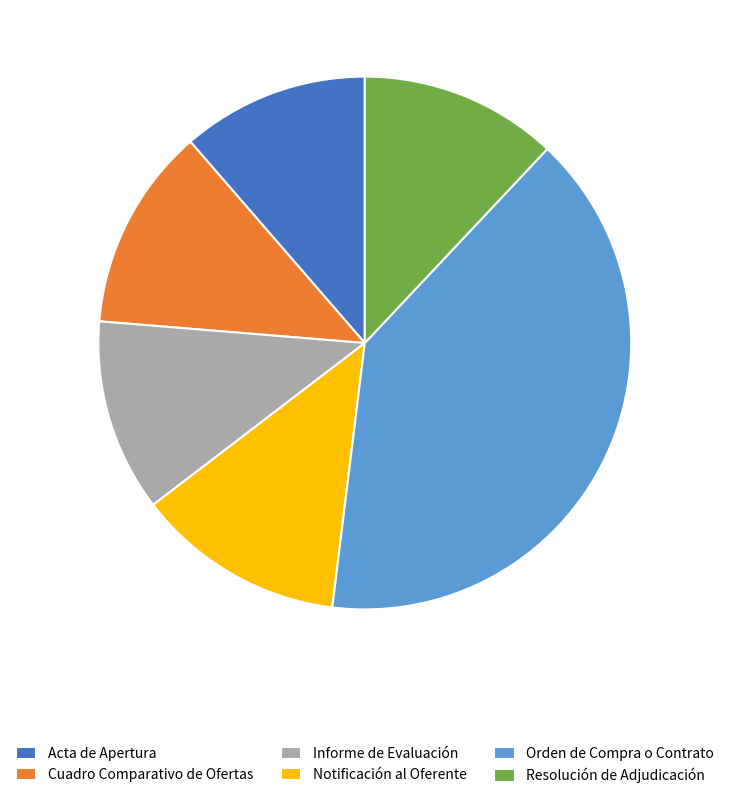

Does Cuadro Comparativo de Ofertas represent more than half of the total?

No